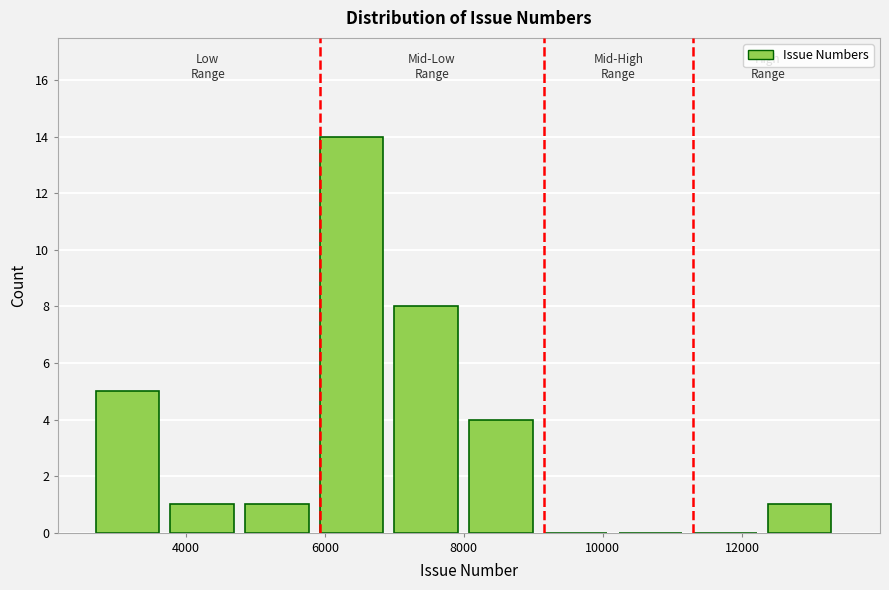

What is the height of the bar covering 3800 to 4800 on the x-axis? Neither the bar edges nor the heights are printed on the chart, so give them approximately, as read against the axes.

1